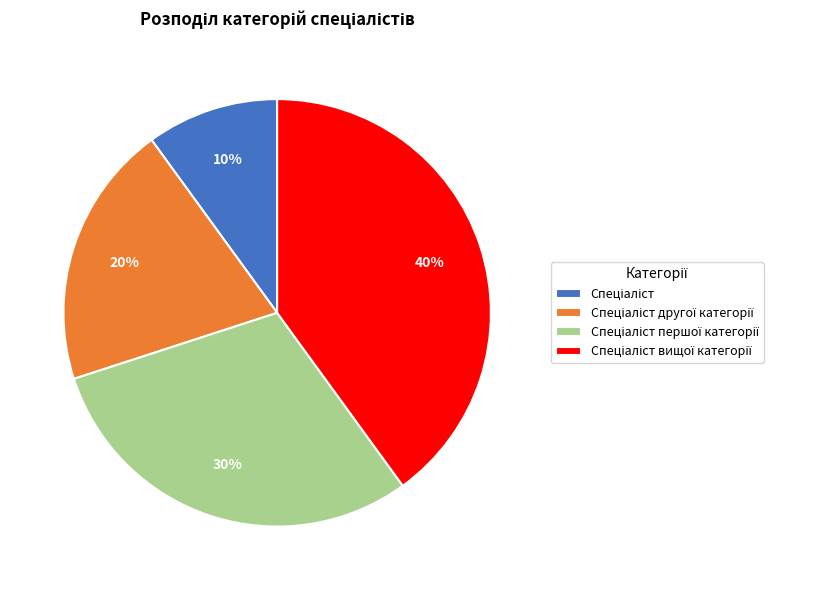

Does any single category account for the majority?

No